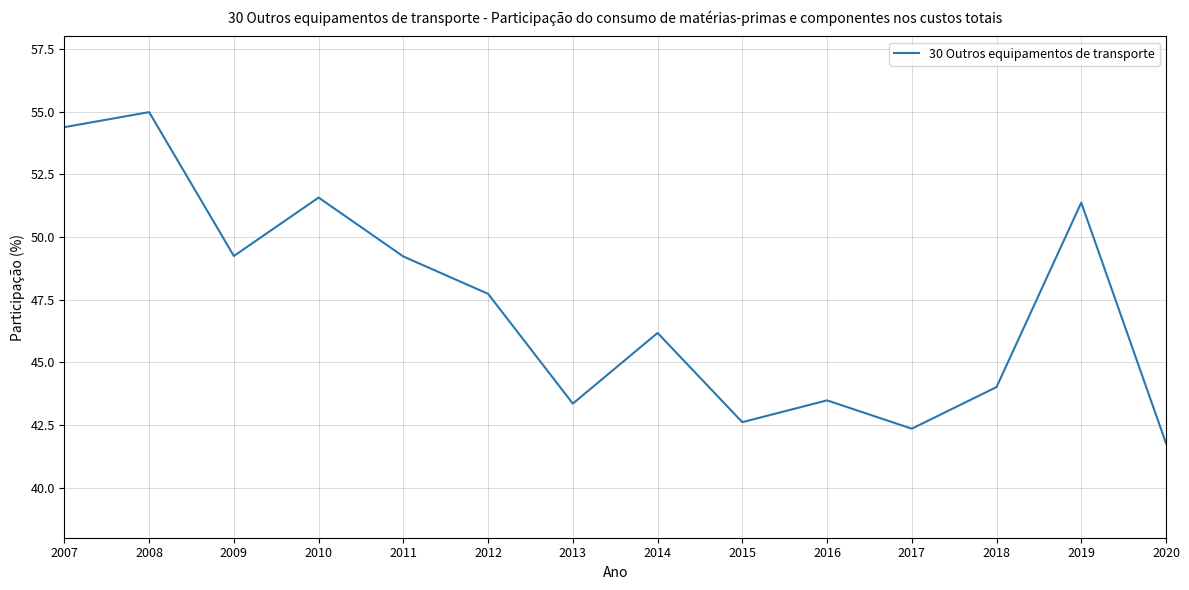

Where is the data nearest to the value 48?

2012